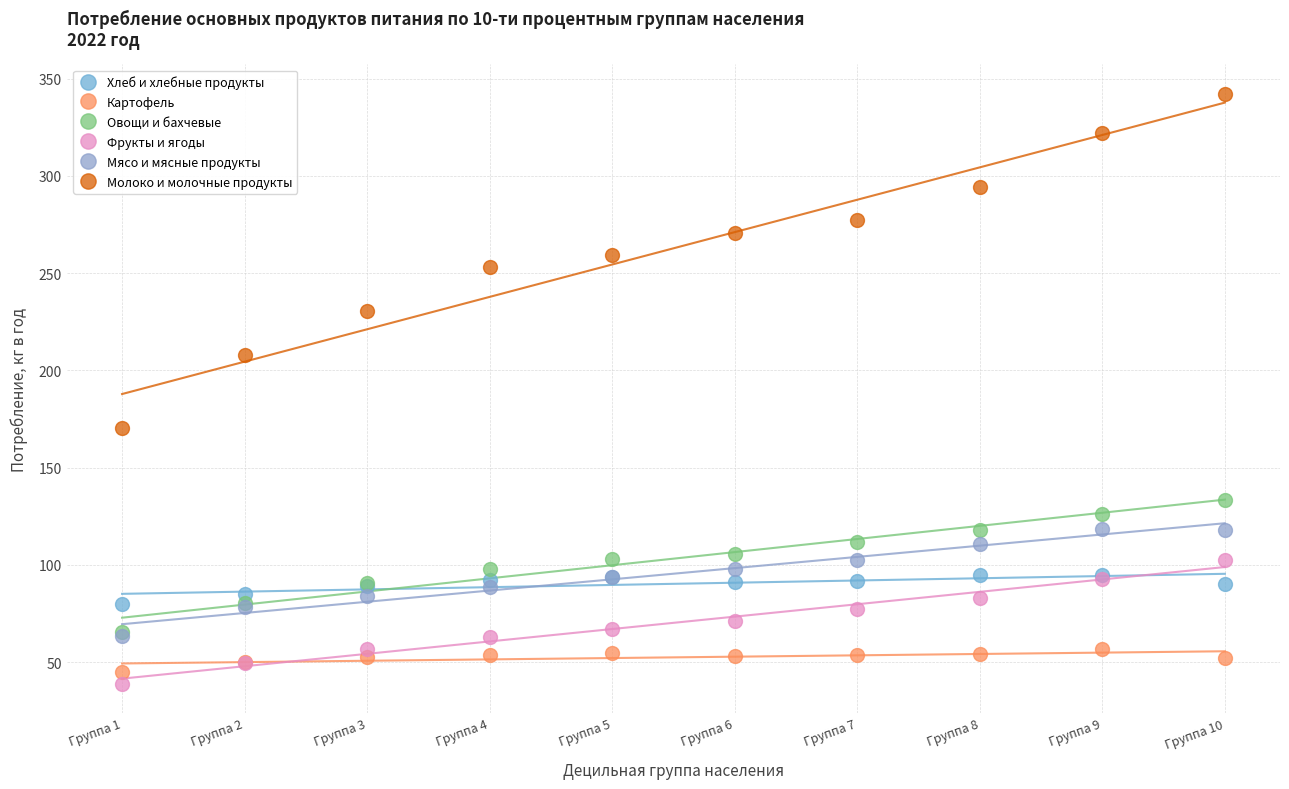

Which series has the widest spread of Y values?

Молоко и молочные продукты